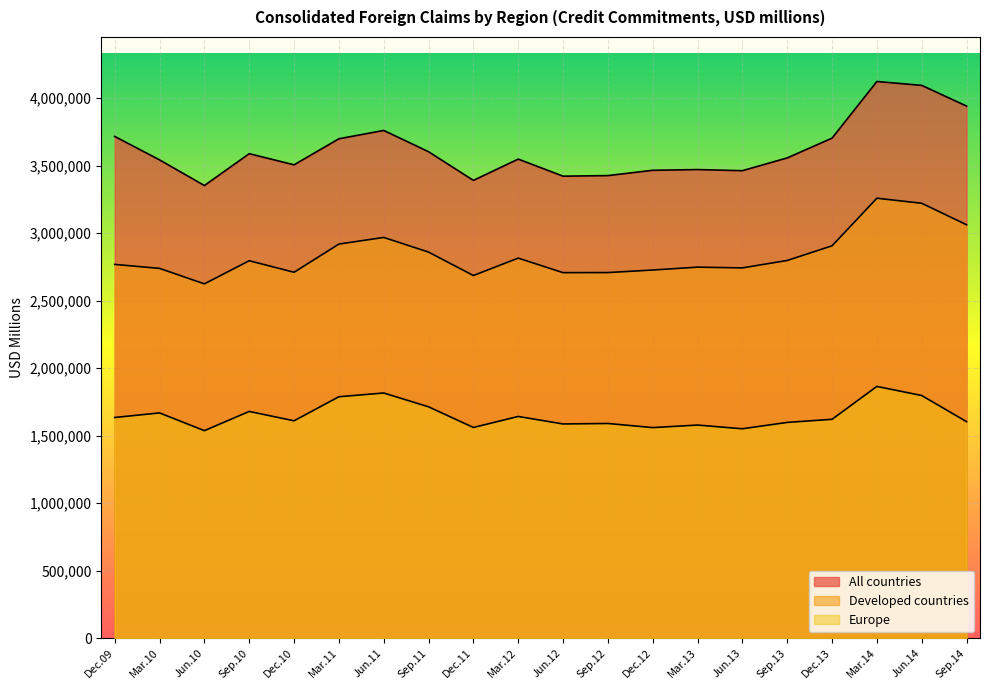

Which series has the largest range (max minus min)?

All countries